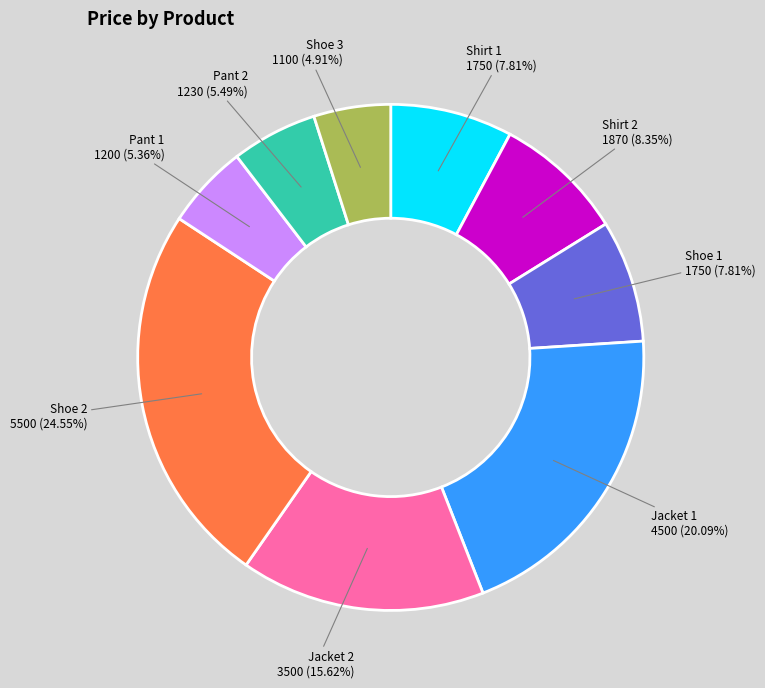

Which category has the biggest portion of the pie?

Shoe 2